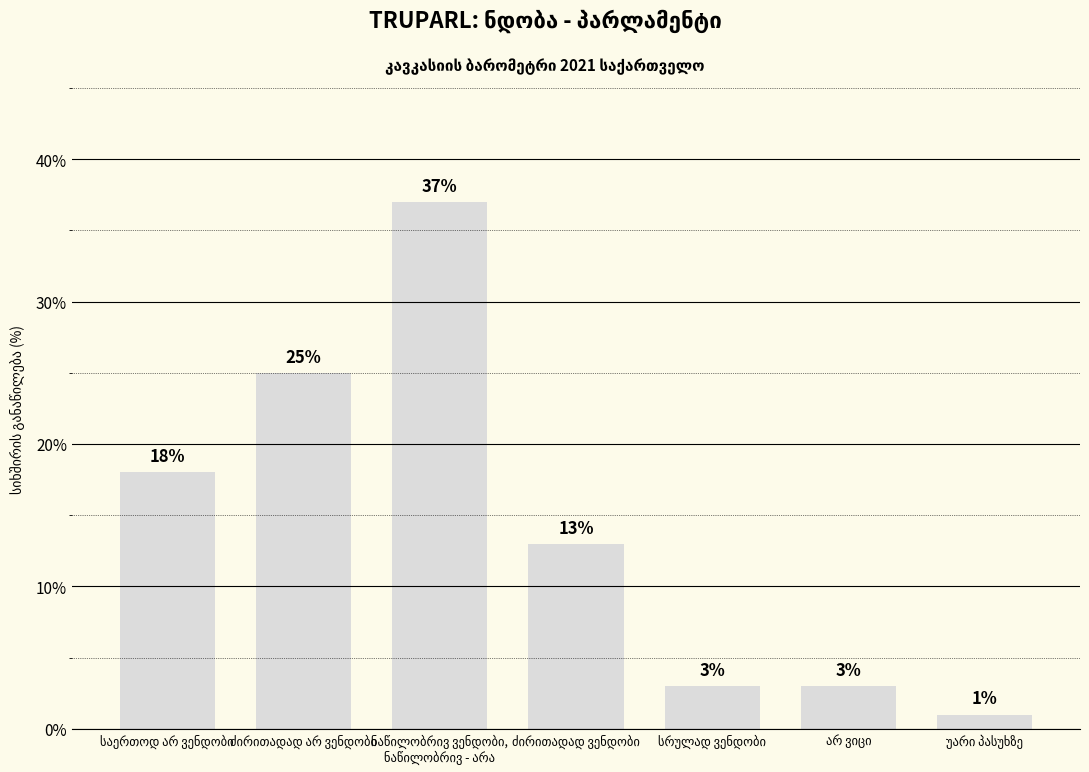

What is the value of the 2nd bar from the left?

25